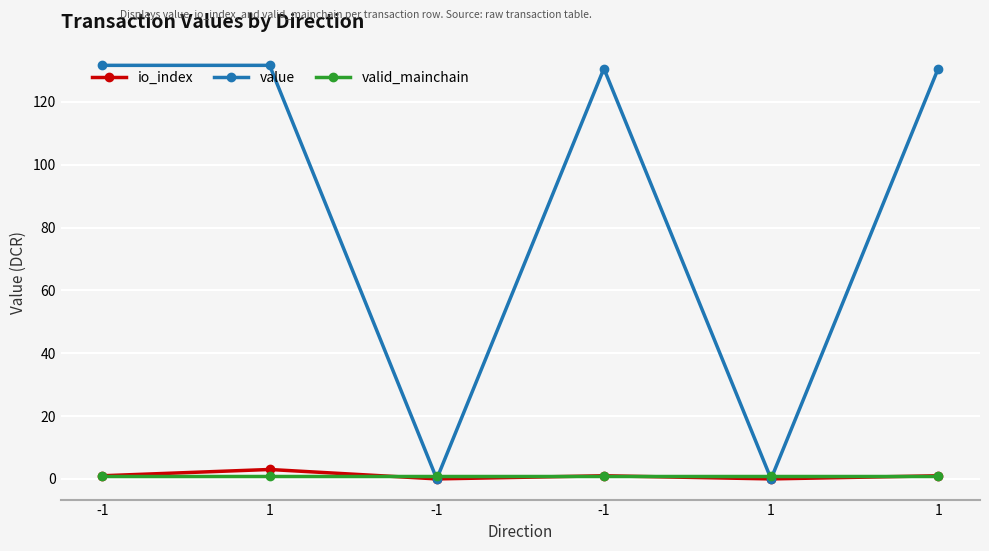

How many data points does each series have?

6